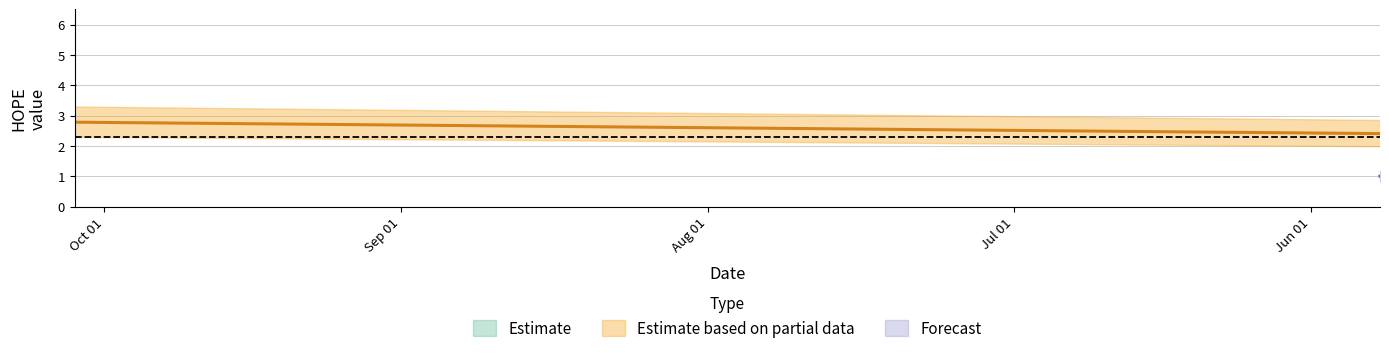

How many lines are shown in the chart?

1